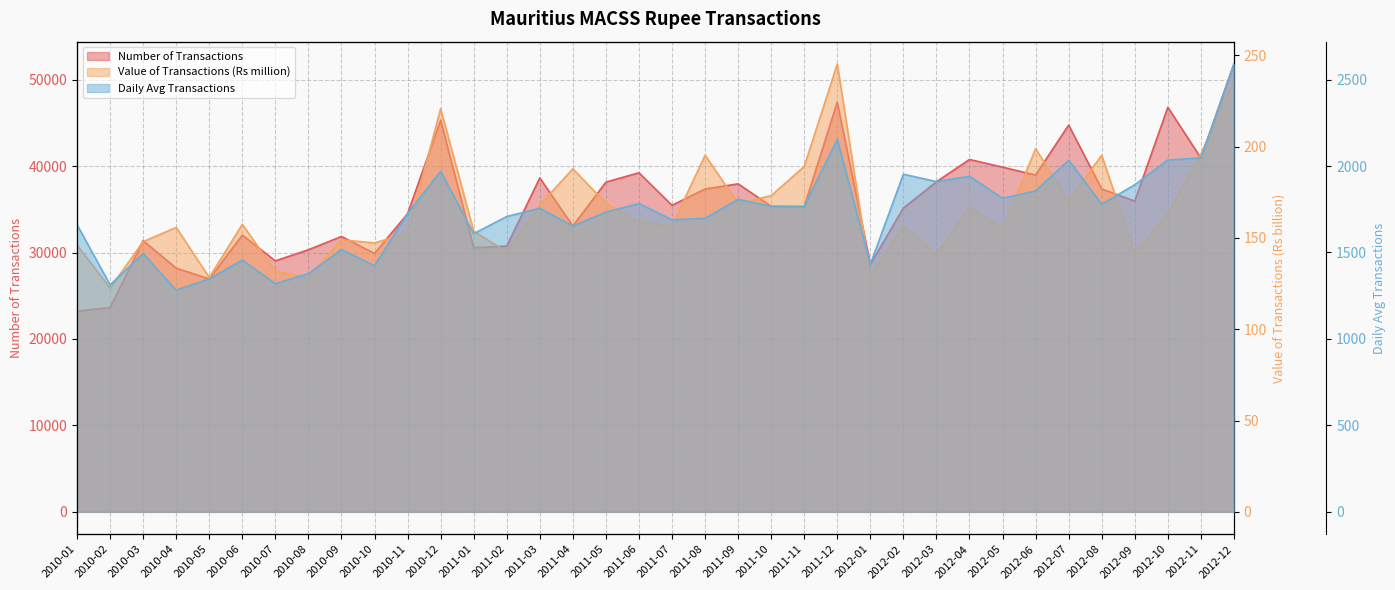

How many values in the Daily Avg Transactions series are below 1756?

18